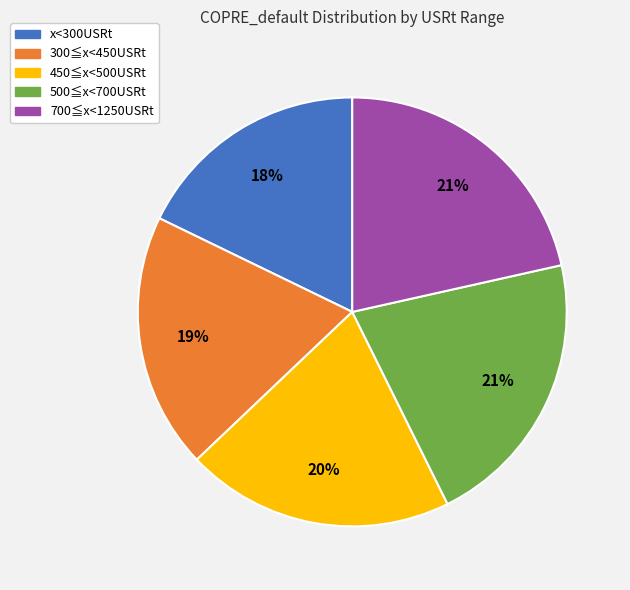

To the nearest percent, what is the average slice percentage?

20%